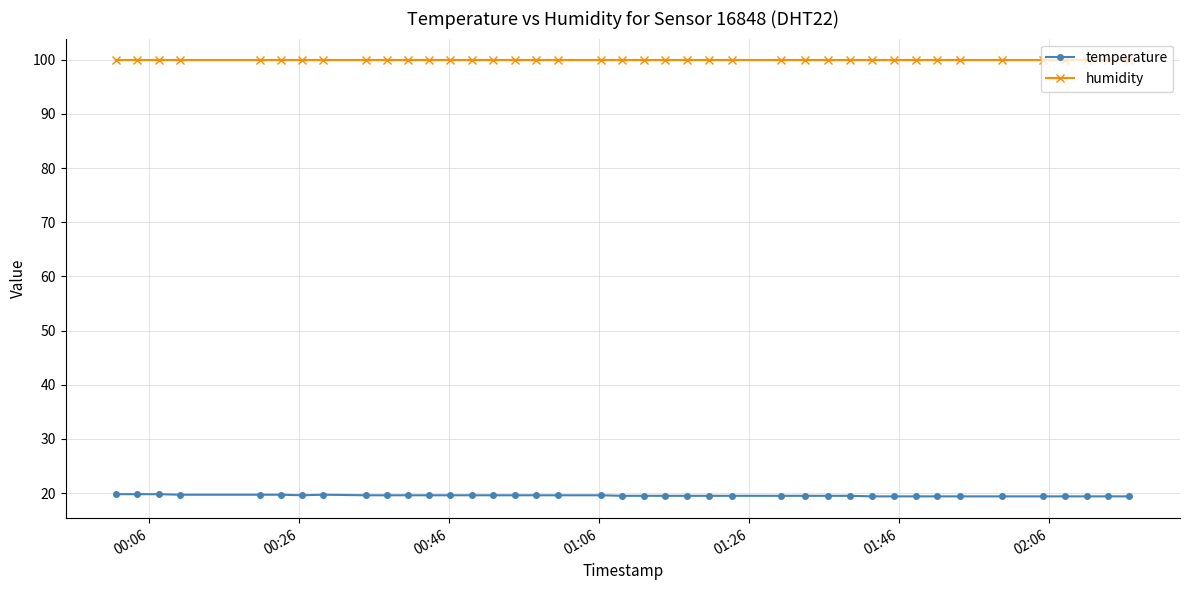

At how many categories does at least one series exceed 91?

40